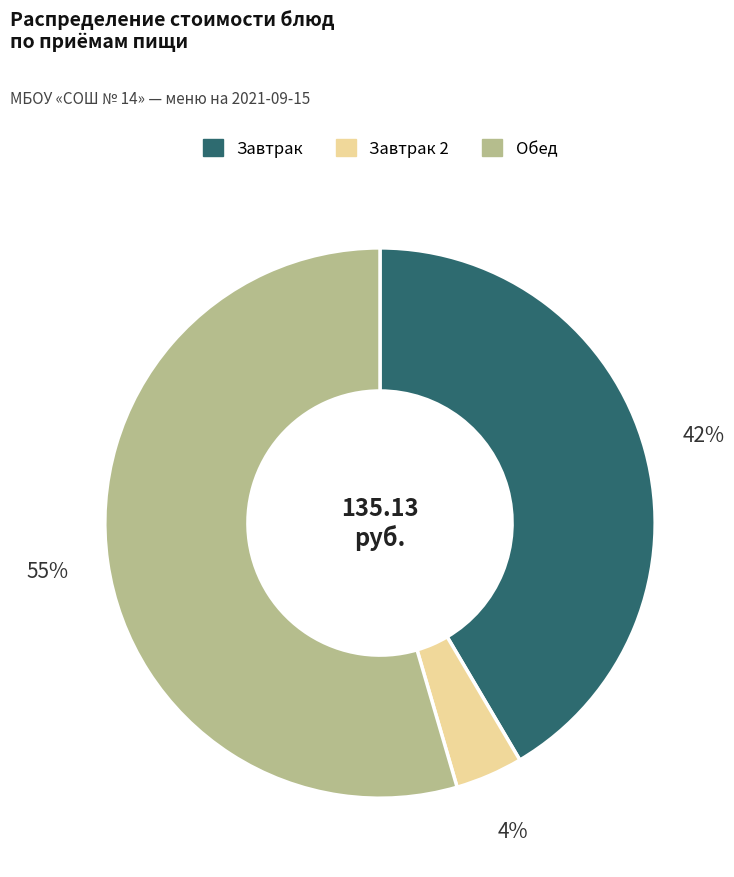

Does any single category account for the majority?

Yes